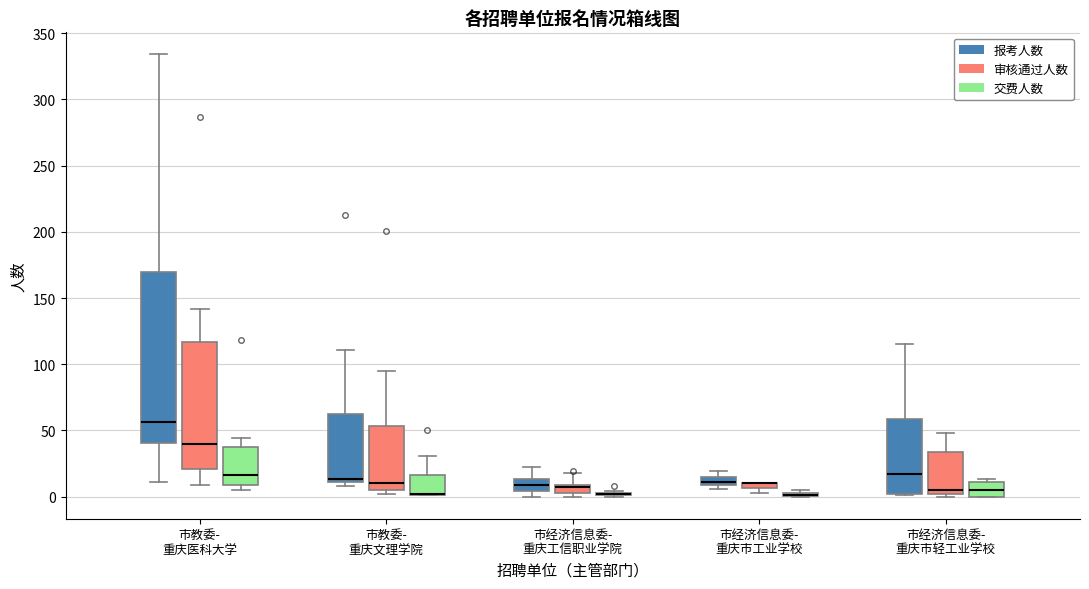

Where is the lower edge of the box for 市经济信息委- 重庆市工业学校 (审核通过人数) on the y-axis? The values are not printed on the chart, so give them approximately, as read against the axis.

5